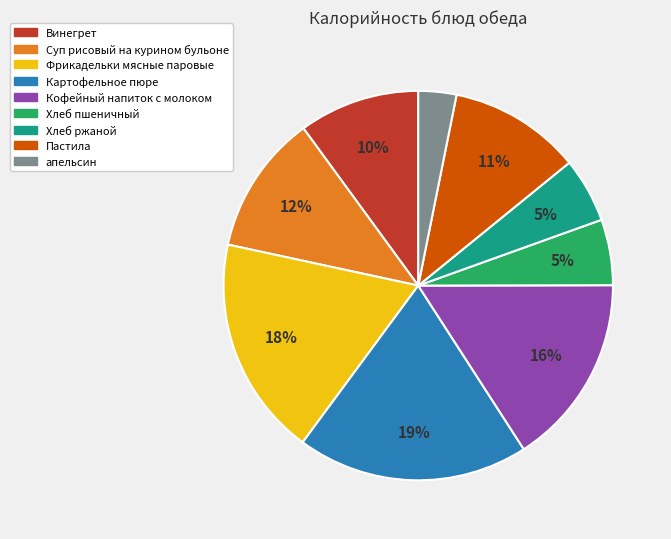

Count the number of slices in the pie.

9